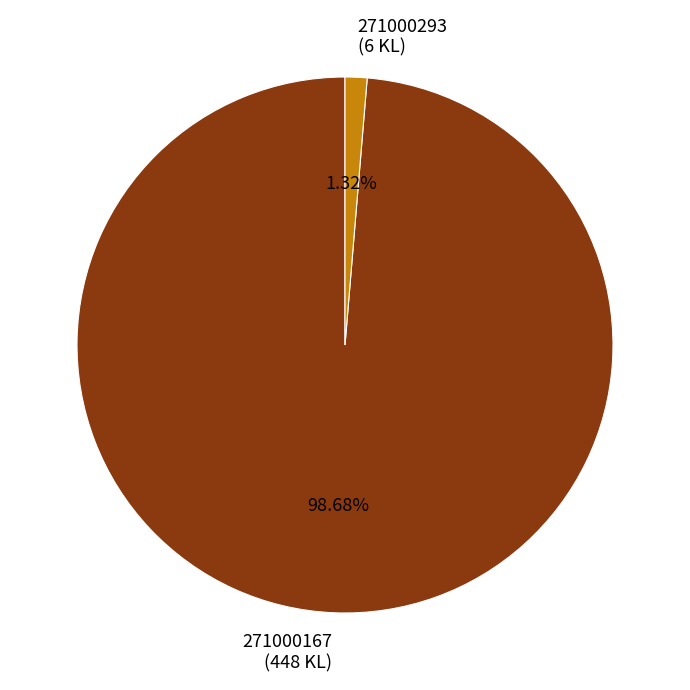

To the nearest percent, what is the average slice percentage?

50%